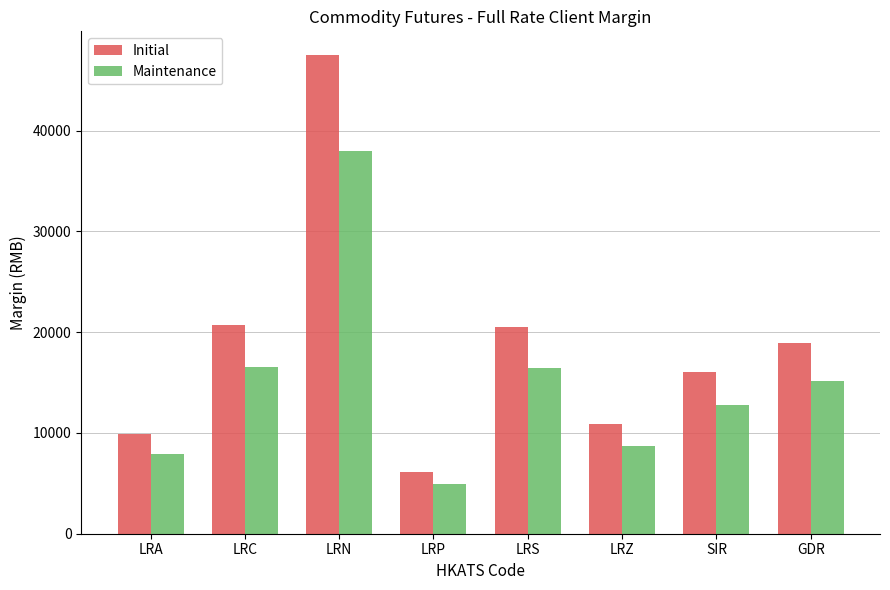

What is the label of the 3rd bar from the right?

LRZ